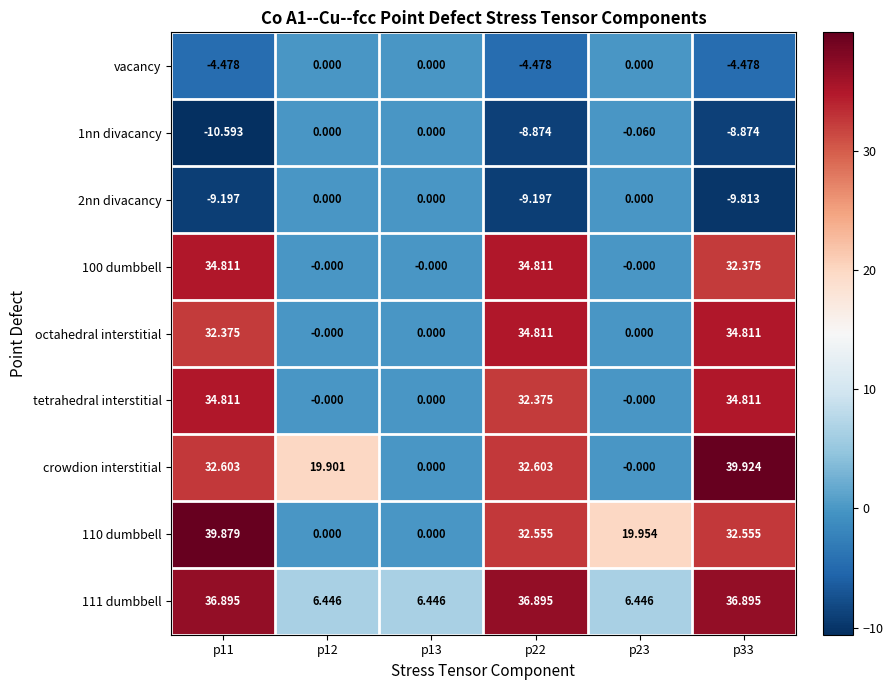

Which series has the largest range (max minus min)?

crowdion interstitial